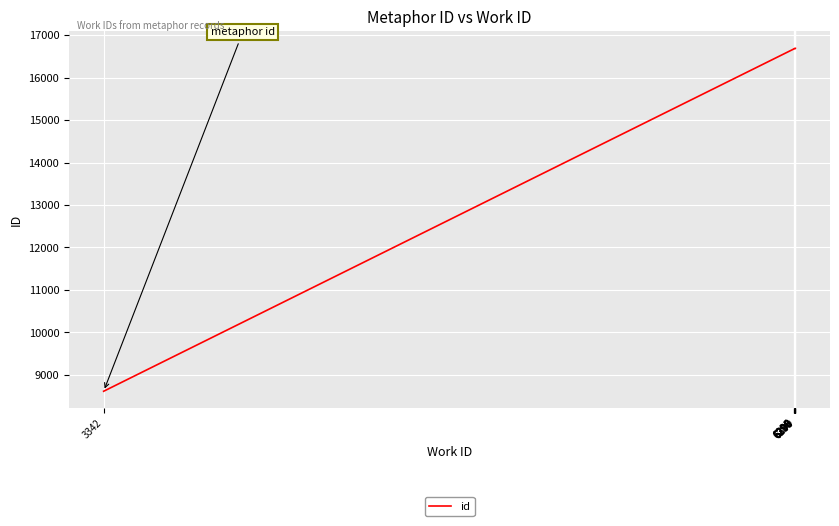

The chart shows a value of 16679 at 6296. True or false?

True